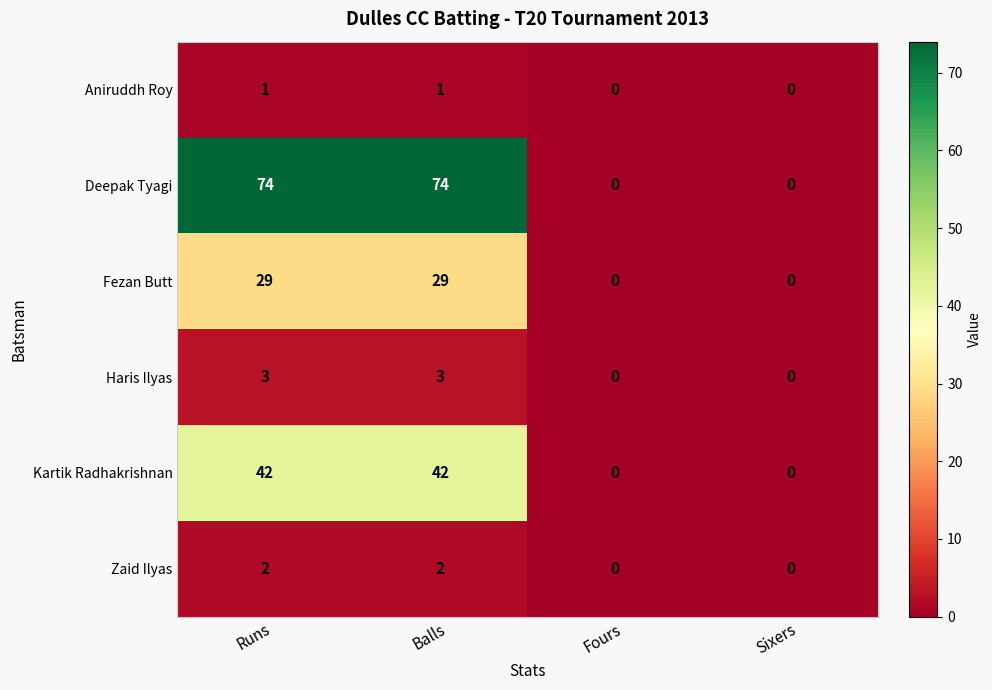

Reading left to right, what are all the values shown in this chart?

Aniruddh Roy: Runs=1	Balls=1	Fours=0	Sixers=0
Deepak Tyagi: Runs=74	Balls=74	Fours=0	Sixers=0
Fezan Butt: Runs=29	Balls=29	Fours=0	Sixers=0
Haris Ilyas: Runs=3	Balls=3	Fours=0	Sixers=0
Kartik Radhakrishnan: Runs=42	Balls=42	Fours=0	Sixers=0
Zaid Ilyas: Runs=2	Balls=2	Fours=0	Sixers=0